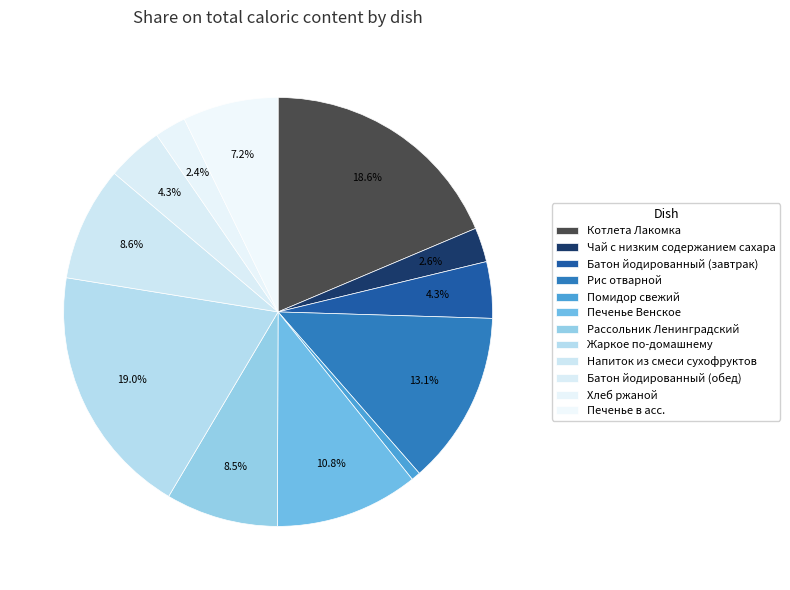

How many segments does this pie chart have?

12